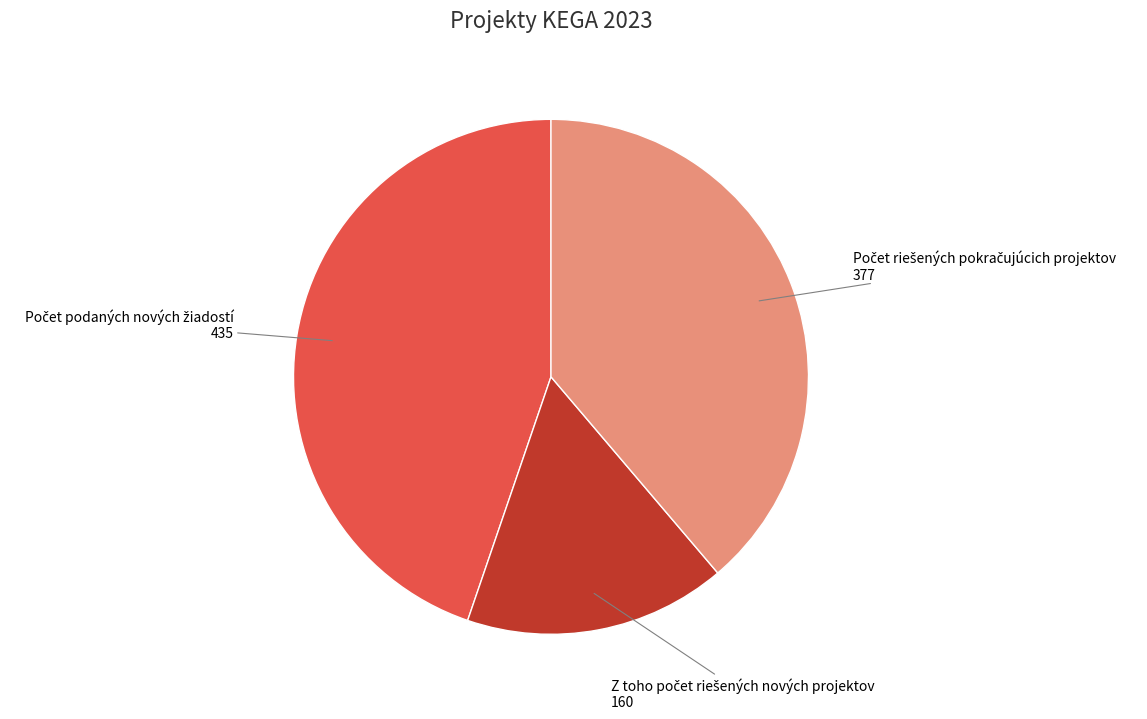

Is there a majority slice in this chart?

No